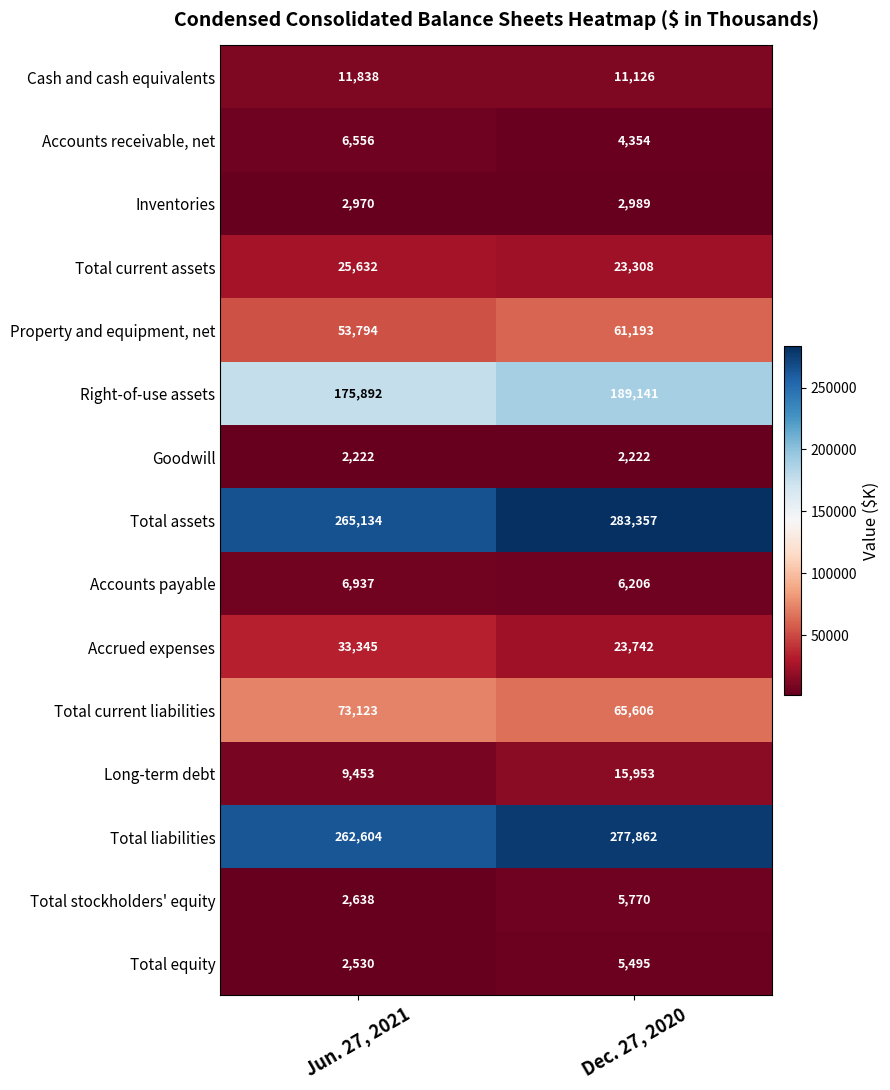

List the series in order of their peak value, lowest first.

Goodwill, Inventories, Total equity, Total stockholders' equity, Accounts receivable, net, Accounts payable, Cash and cash equivalents, Long-term debt, Total current assets, Accrued expenses, Property and equipment, net, Total current liabilities, Right-of-use assets, Total liabilities, Total assets